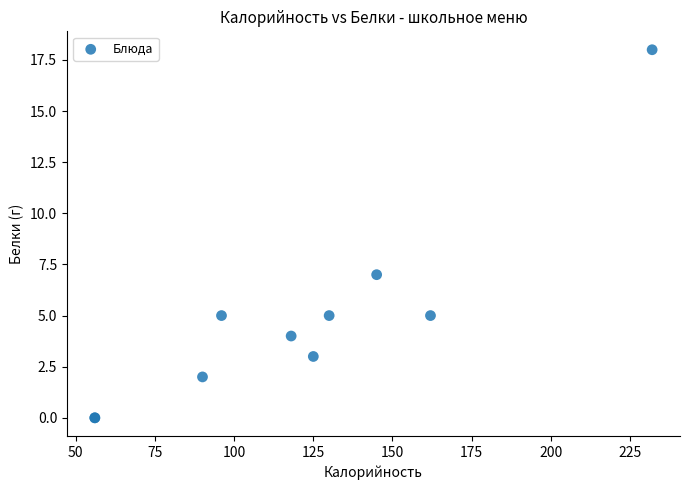

What Y value in the scatter plot is closest to 9?

7